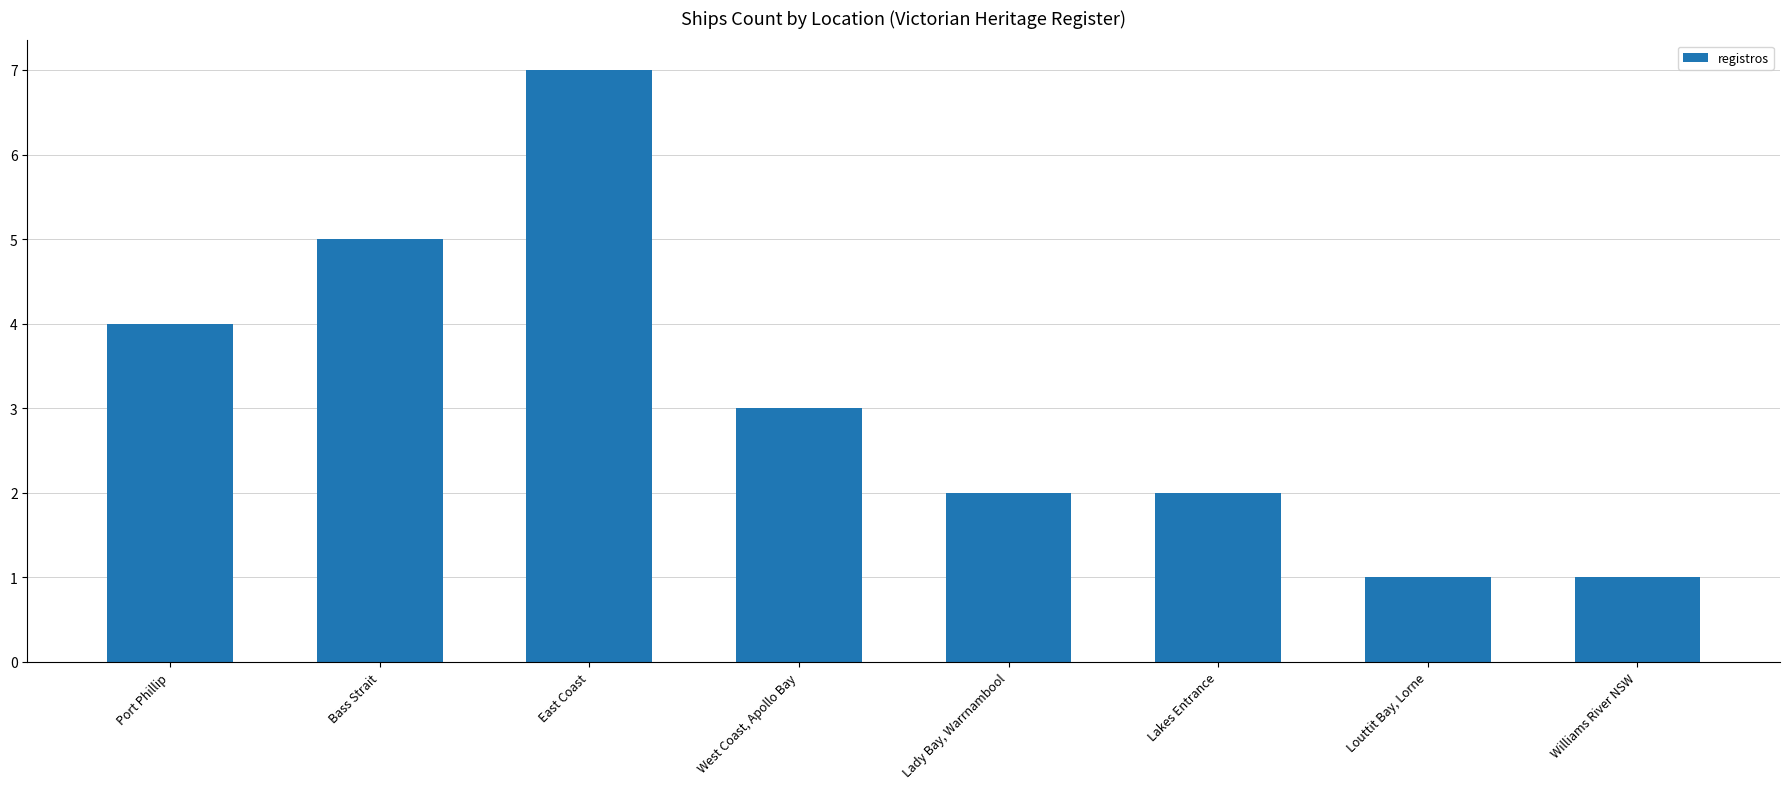

What is the change in value from Bass Strait to East Coast?

+2